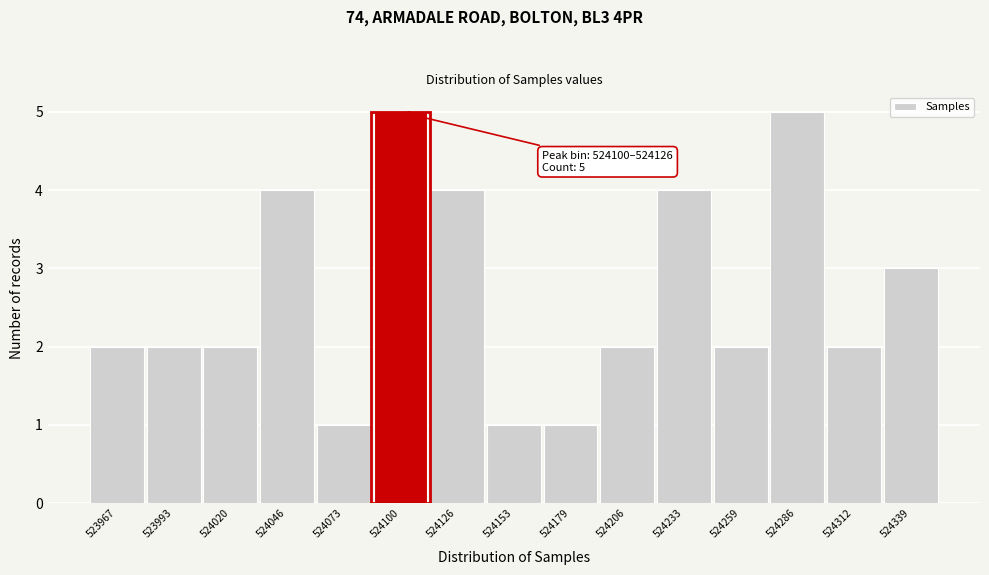

Reading left to right, transcribe all the data shown in this chart.

523967=2	523993=2	524020=2	524046=4	524073=1	524100=5	524126=4	524153=1	524179=1	524206=2	524233=4	524259=2	524286=5	524312=2	524339=3